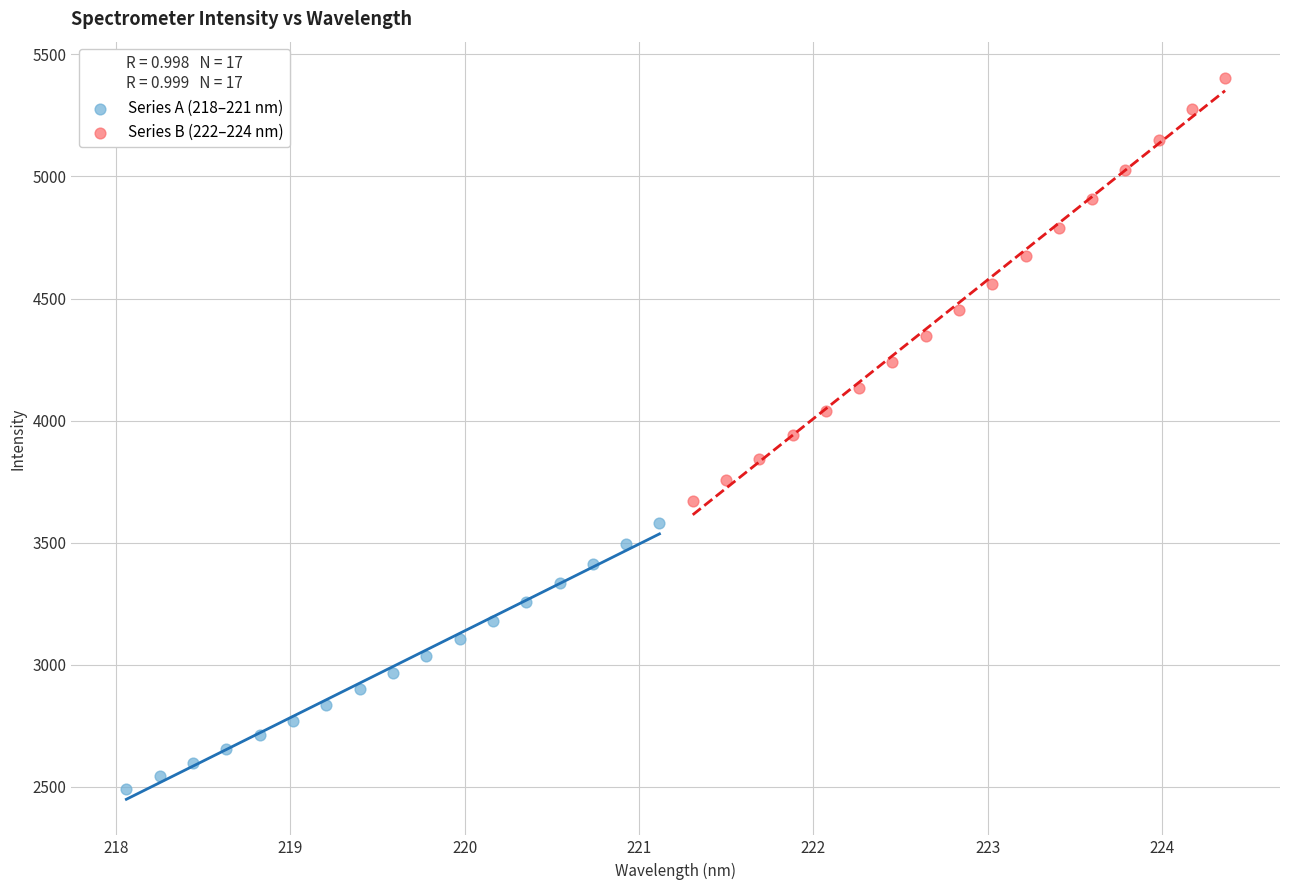

What are all the series names shown in the legend?

Series A (218–221 nm), Series B (222–224 nm)